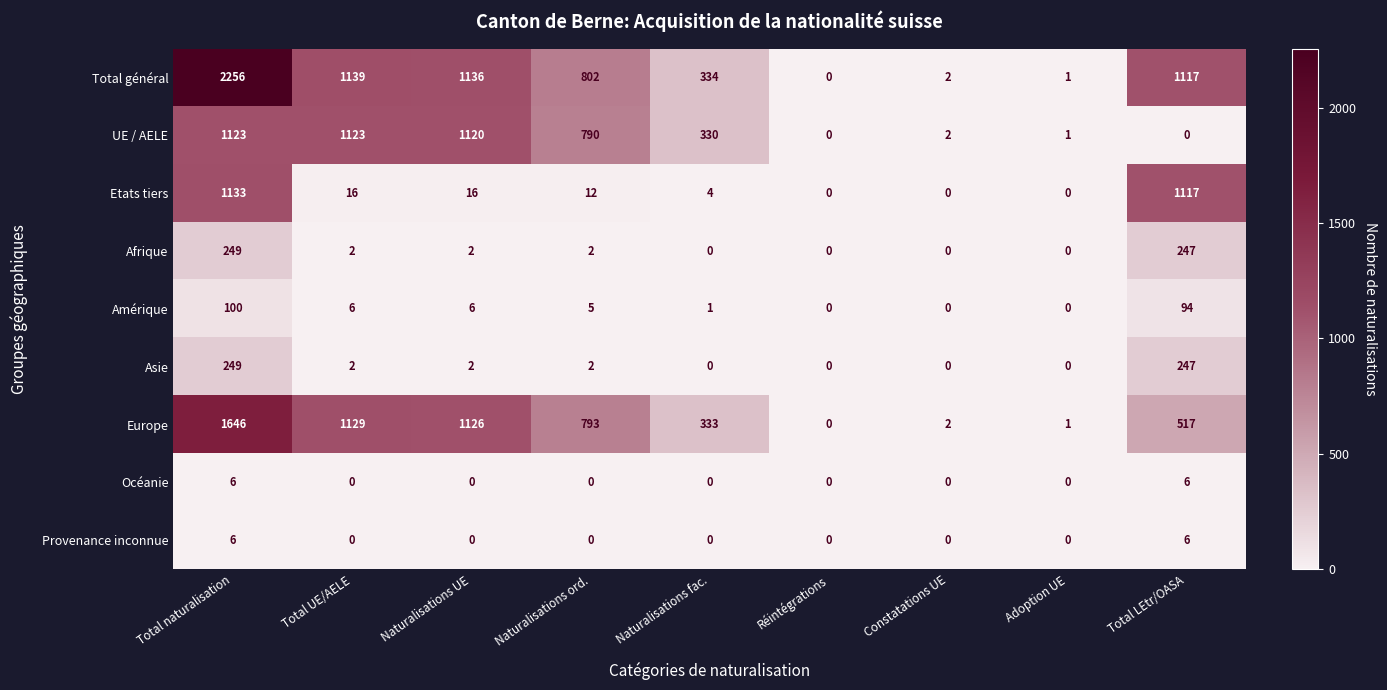

List the labels in order of Europe value, largest first.

Total naturalisation, Total UE/AELE, Naturalisations UE, Naturalisations ord., Total LEtr/OASA, Naturalisations fac., Constatations UE, Adoption UE, Réintégrations